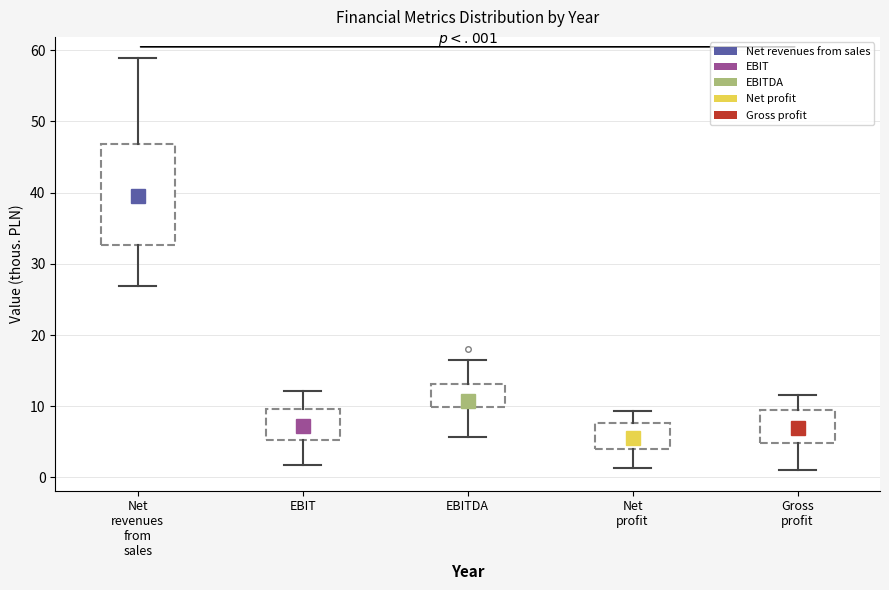

Which box has the lowest median line?

Net profit